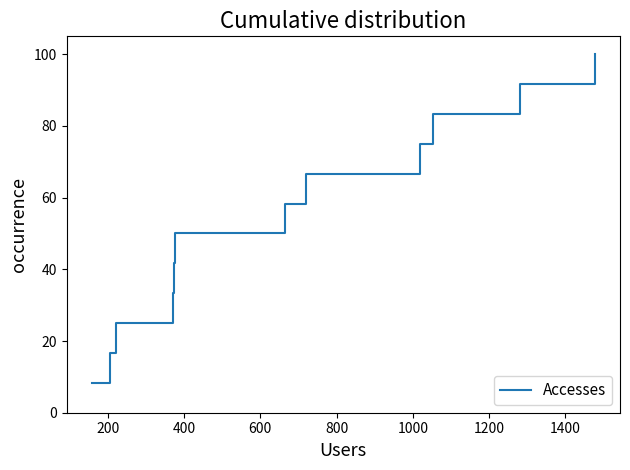

What is the difference between the maximum and minimum values?

91.7